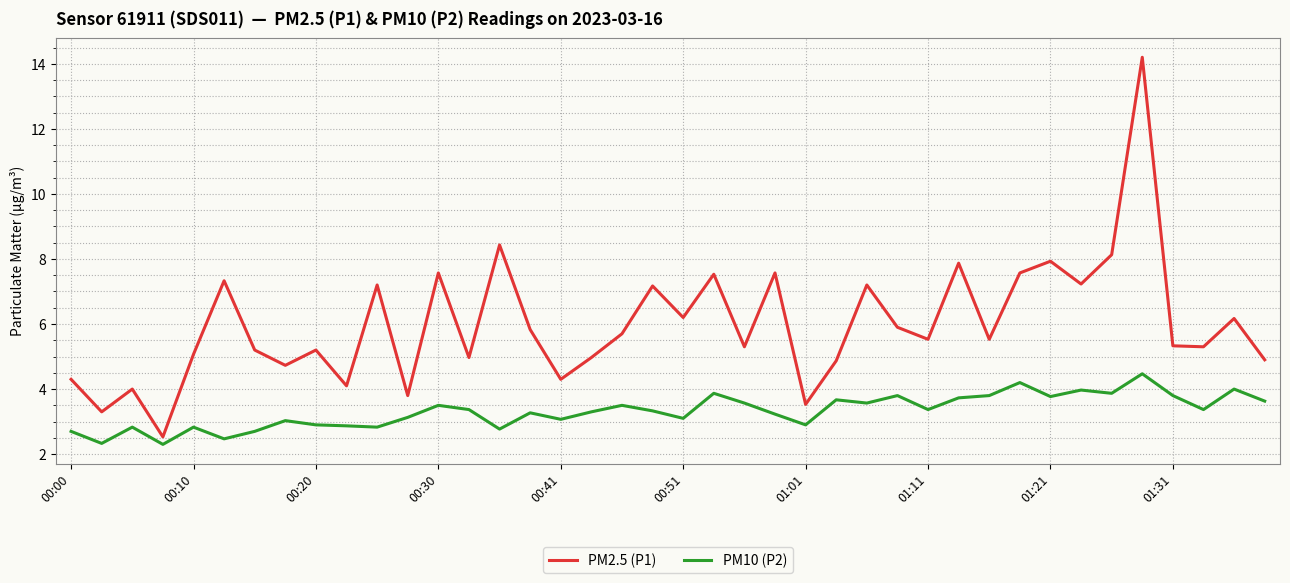

What is the difference between the maximum and minimum values in the PM2.5 (P1) series?

11.7